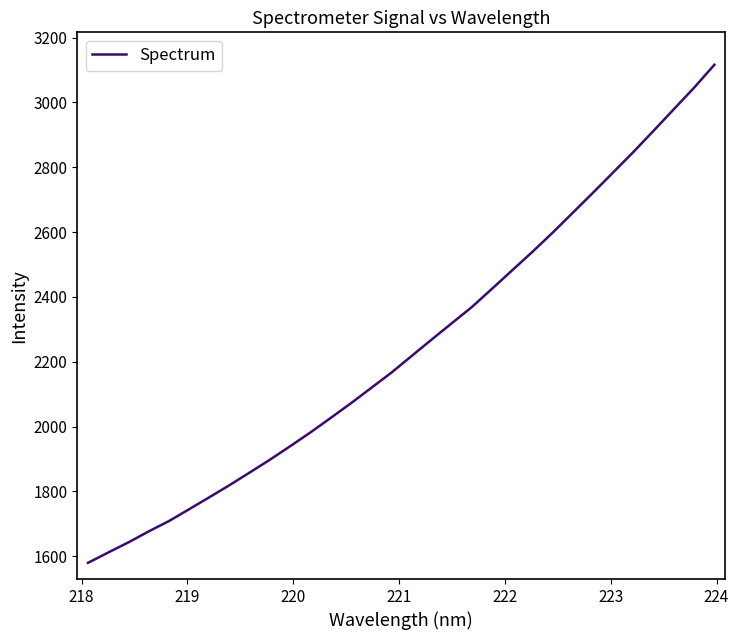

What is the greatest value displayed?

3116.4